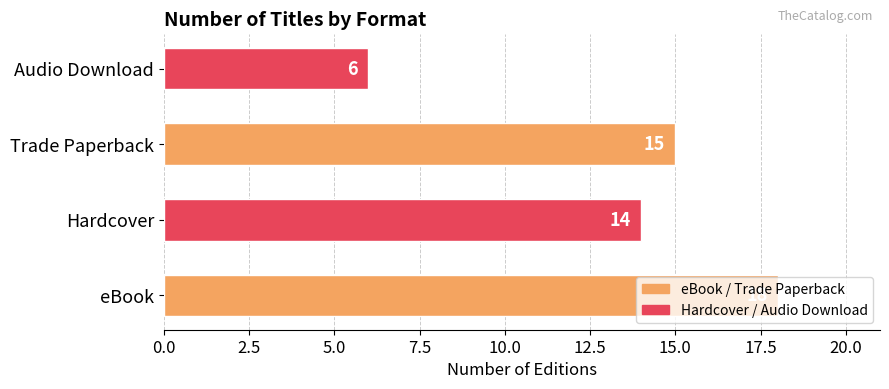

What is the difference between the maximum and minimum values?

12